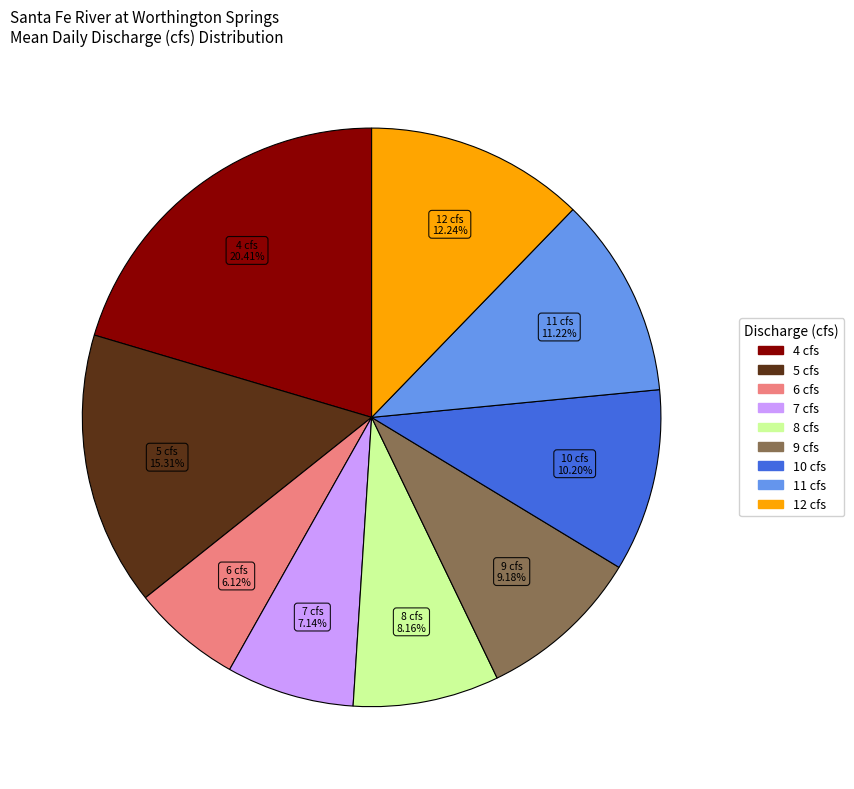

Is there a majority slice in this chart?

No